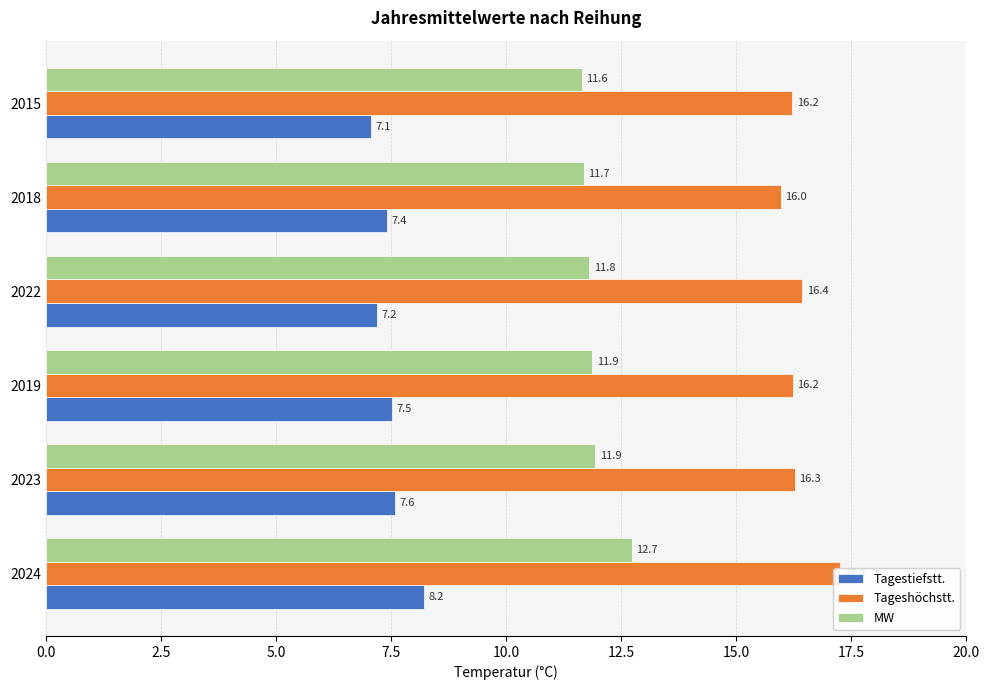

What is the lowest value of the Tageshöchstt. series?

16.0